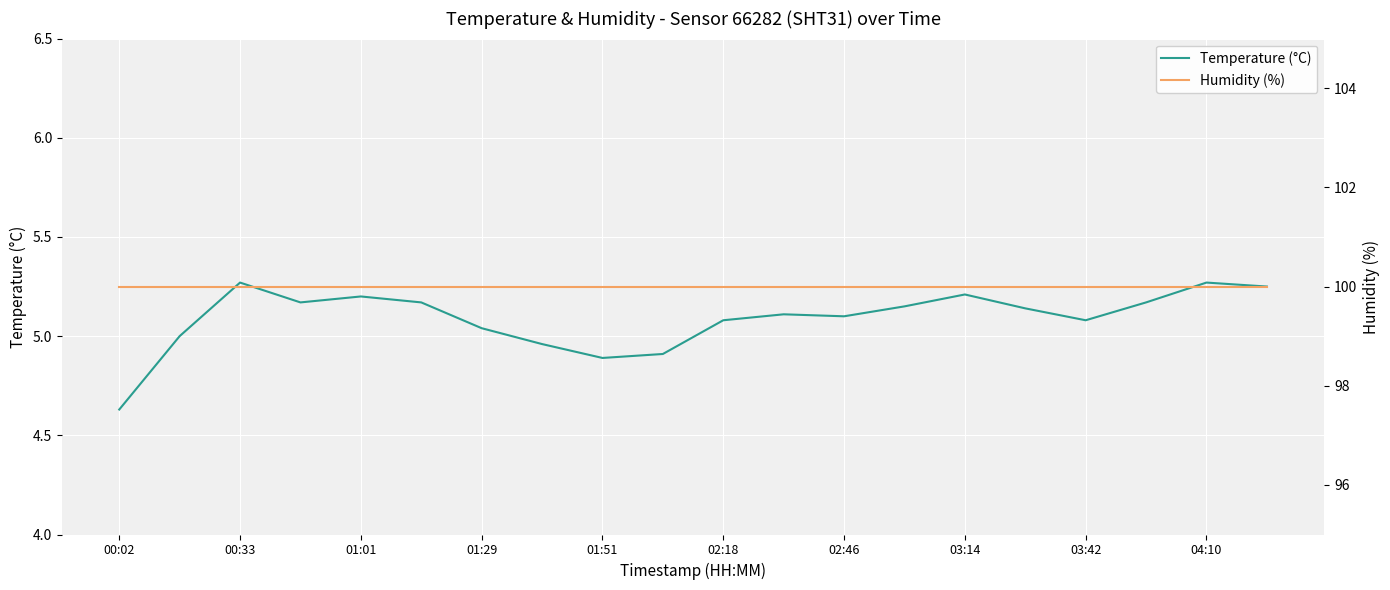

Which series changed the most between 11 and 14?

Temperature (°C)